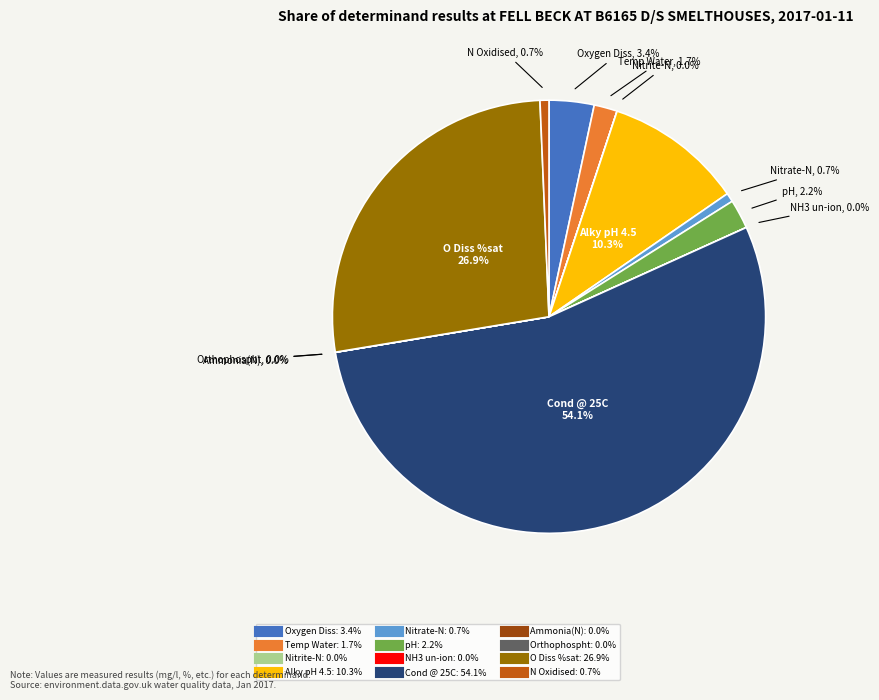

To the nearest percent, what is the average slice percentage?

8%